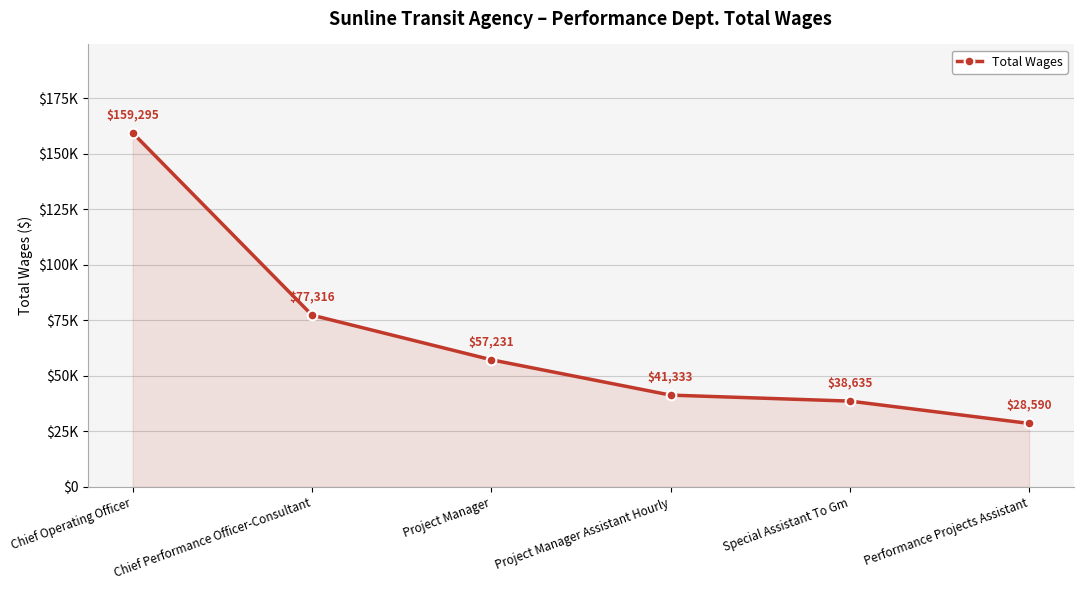

True or false: the data shows 77316 at Chief Performance Officer-Consultant.

True